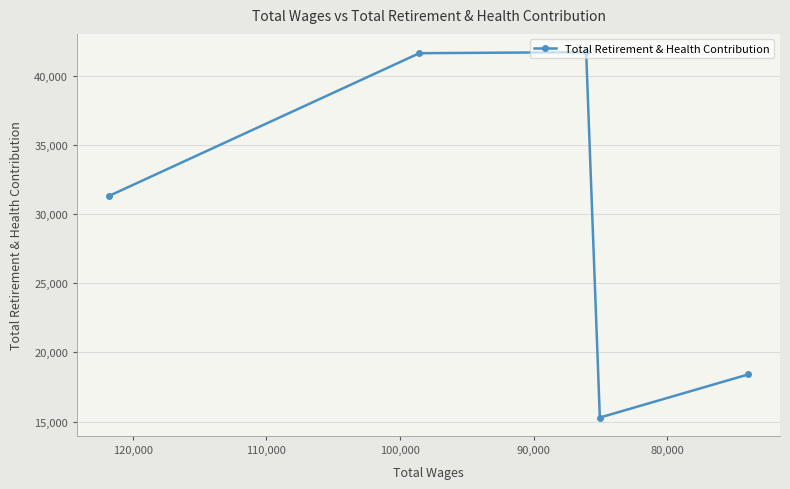

True or false: the data shows 6713 at 70,000.

False